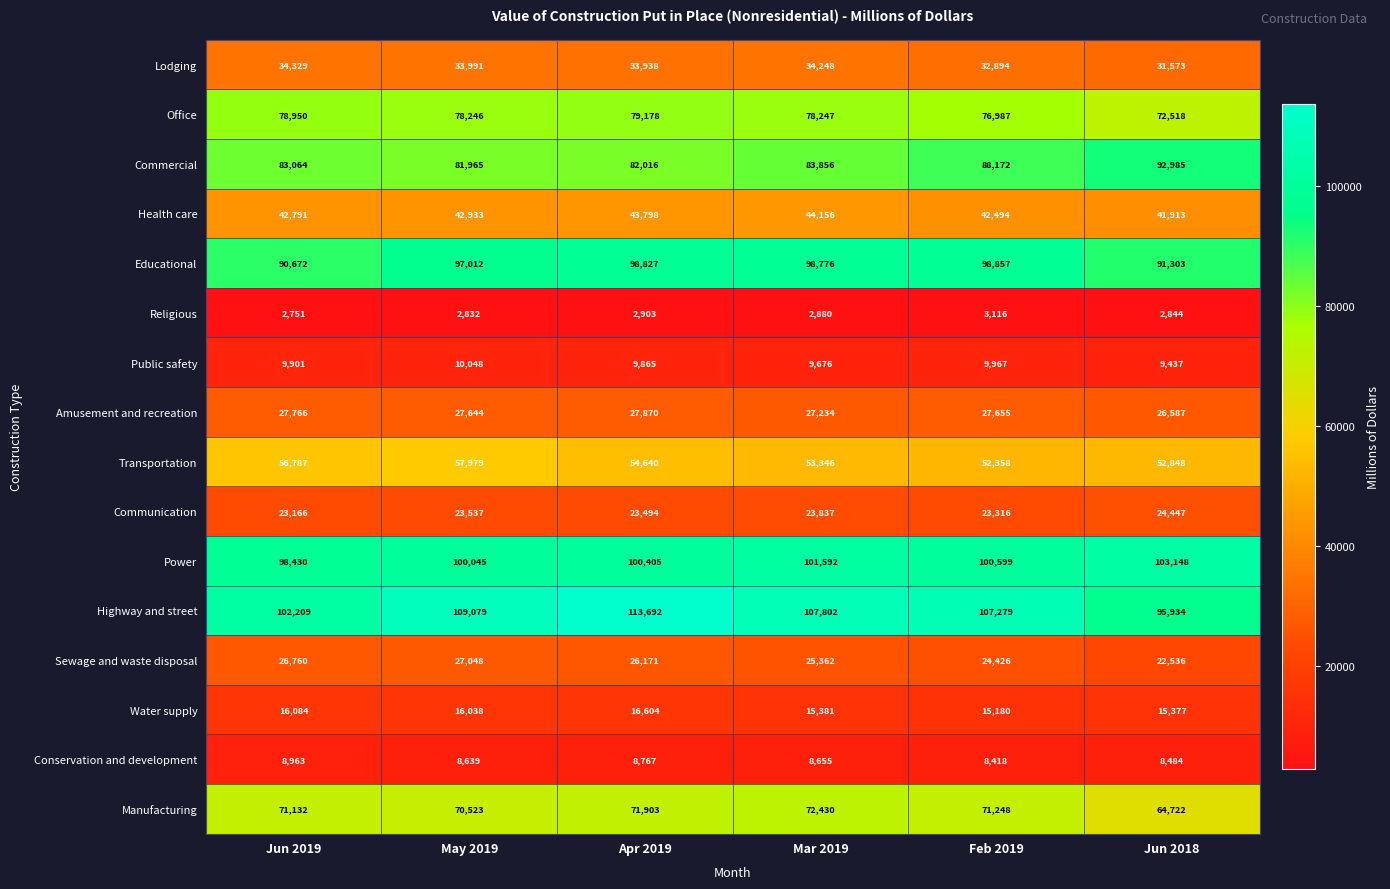

At which category is the sum across all series the highest?

Apr 2019